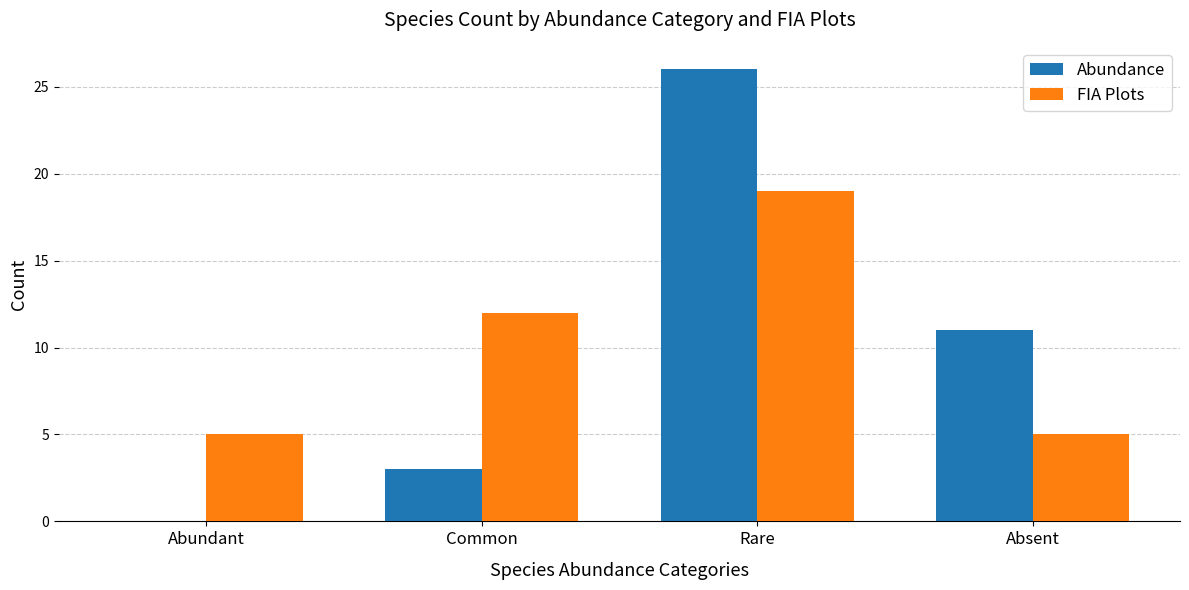

Reading left to right, what are all the values shown in this chart?

Abundance: 0	3	26	11
FIA Plots: 5	12	19	5